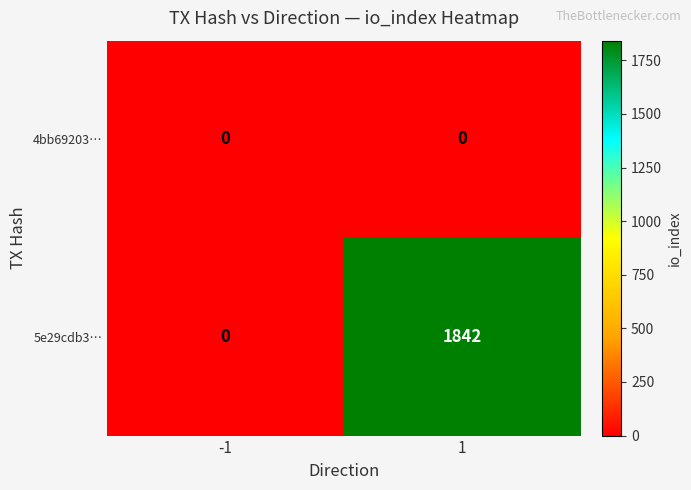

The 5e29cdb3… series shows 2847 at 1. True or false?

False